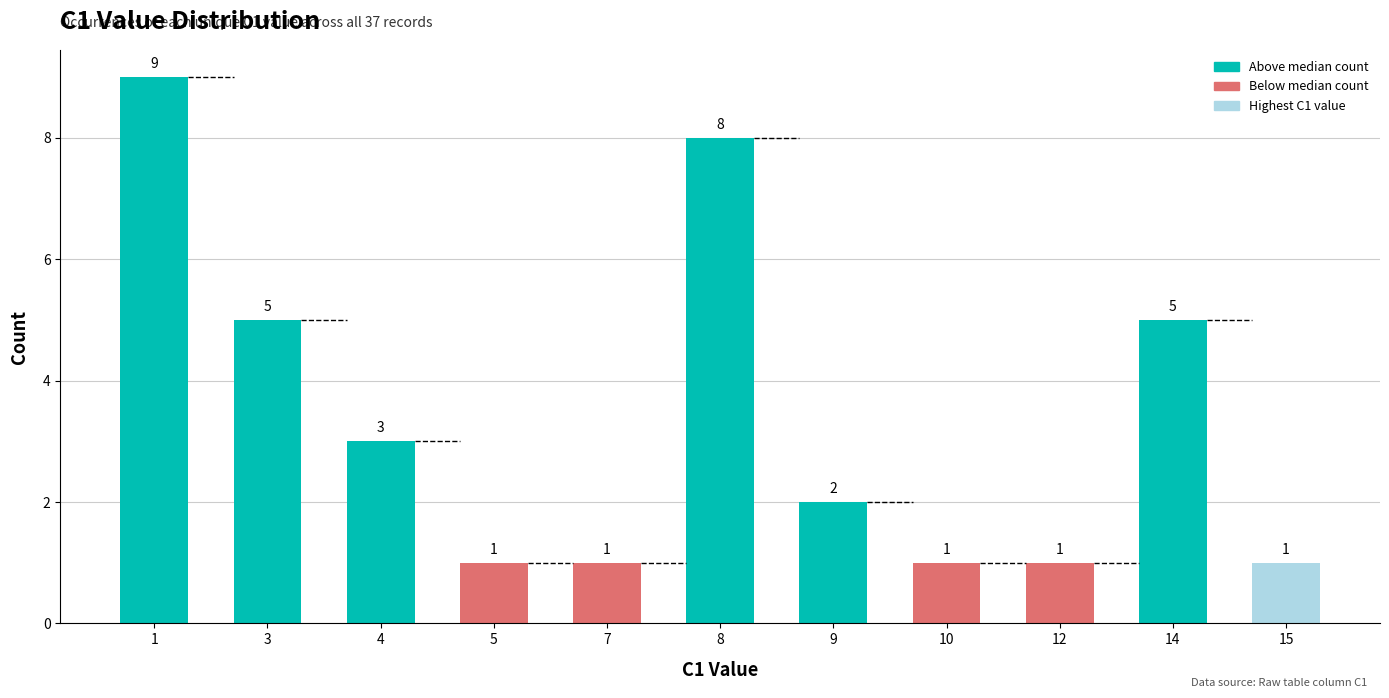

What is the greatest value displayed?

9